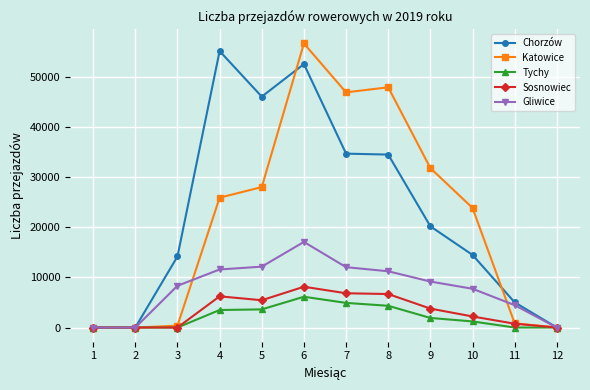

At which category is the sum across all series the highest?

6